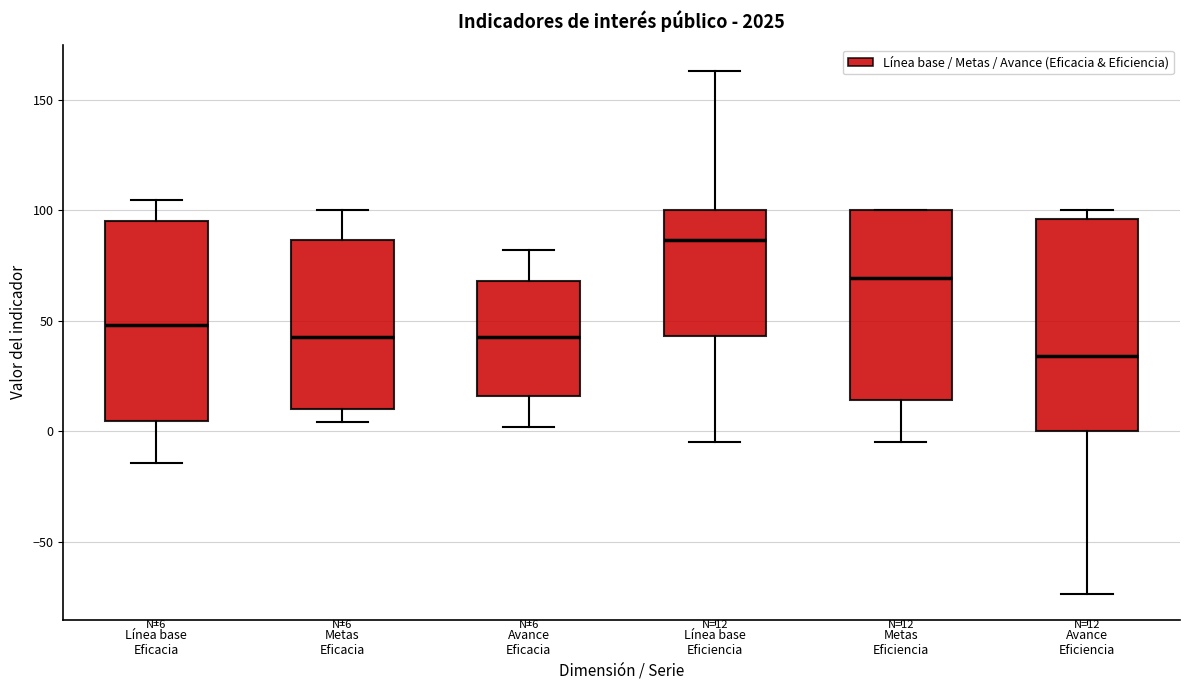

Comparing the boxes themselves (not the whiskers), which one is the tallest?

Avance Eficiencia